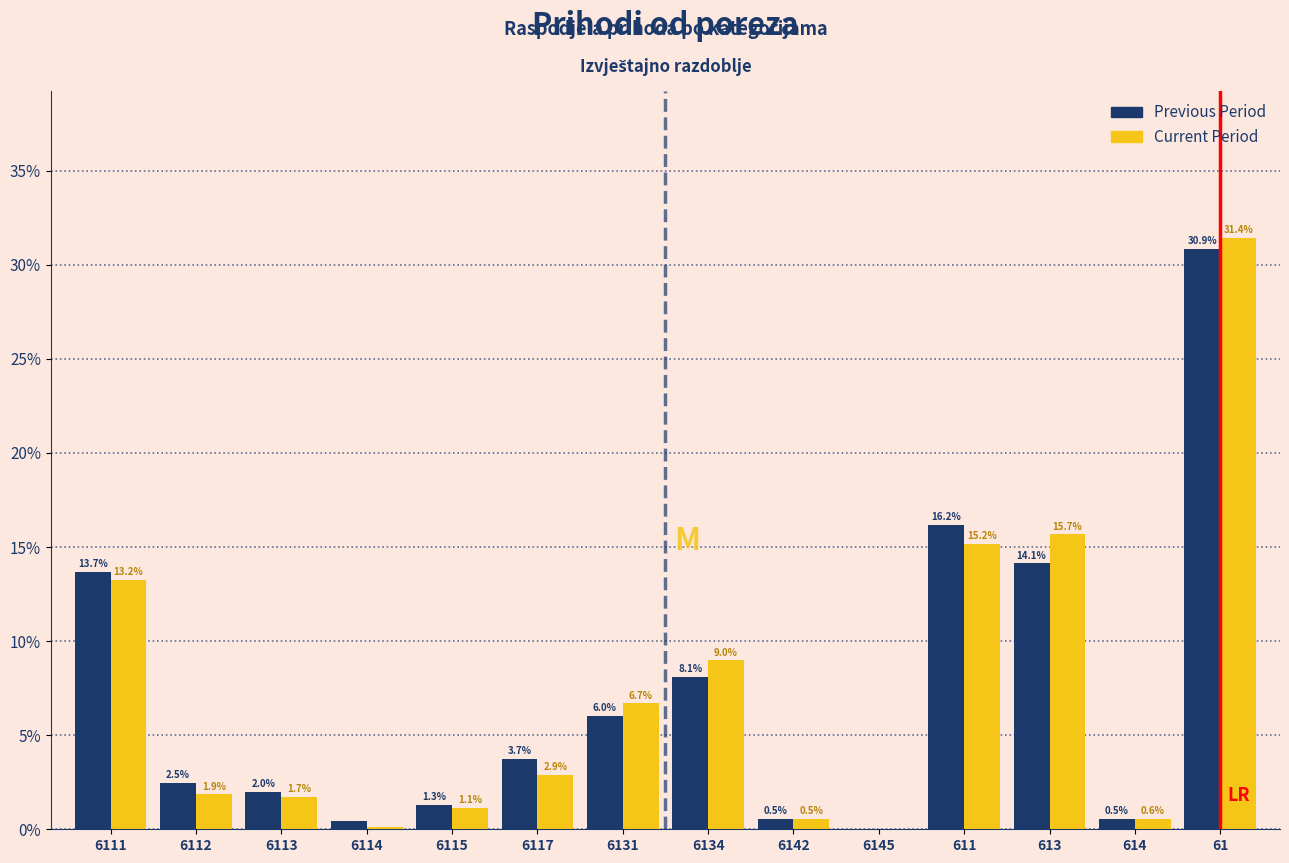

At which category is the sum across all series the highest?

61